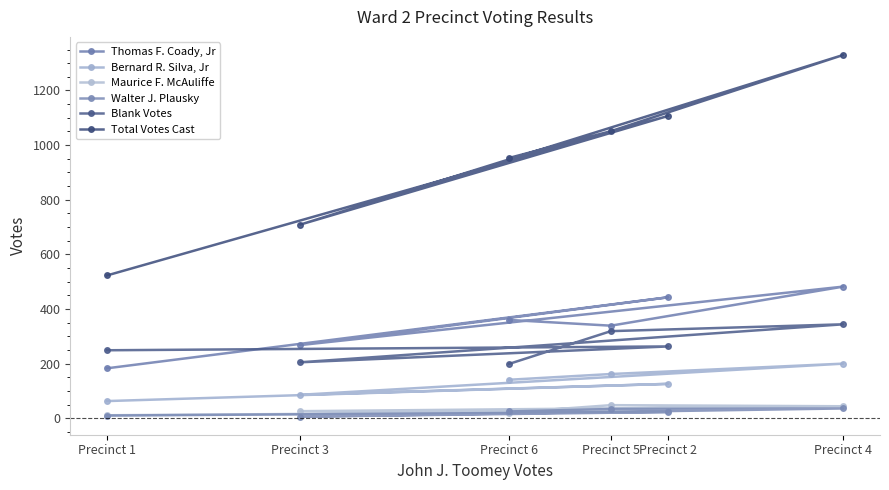

True or false: Maurice F. McAuliffe has a value of 16 at Precinct 3.

False